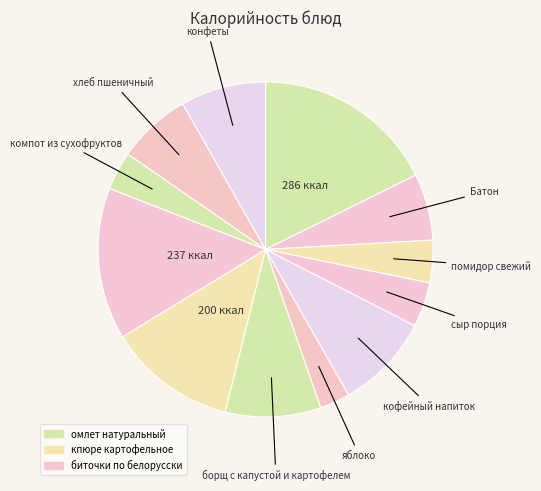

To the nearest percent, what is the average slice percentage?

8%